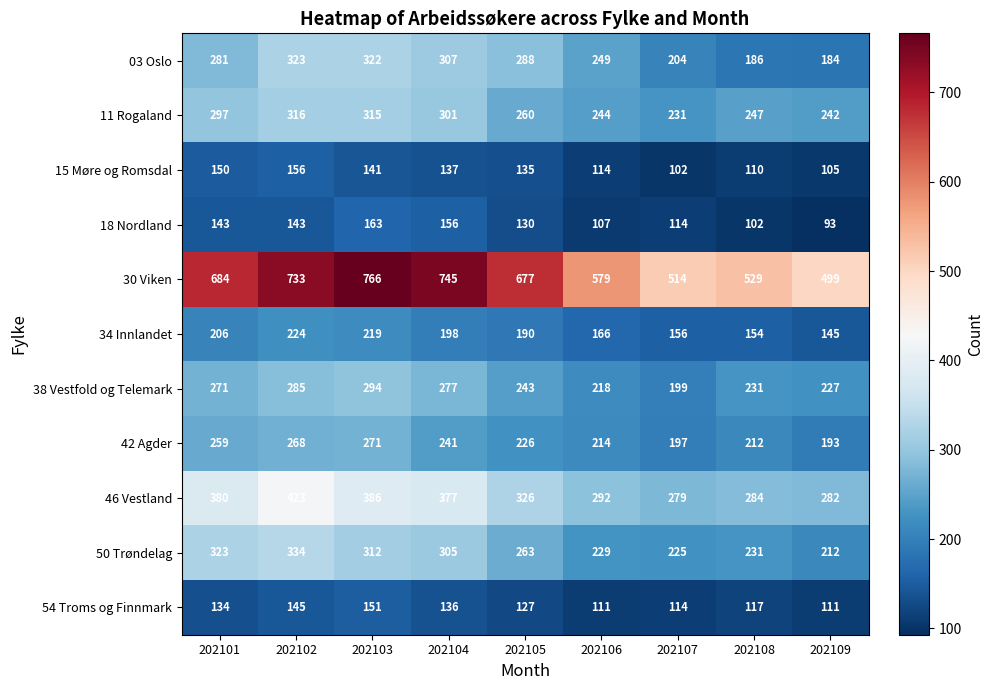

The value of 11 Rogaland at 202109 is 106. True or false?

False